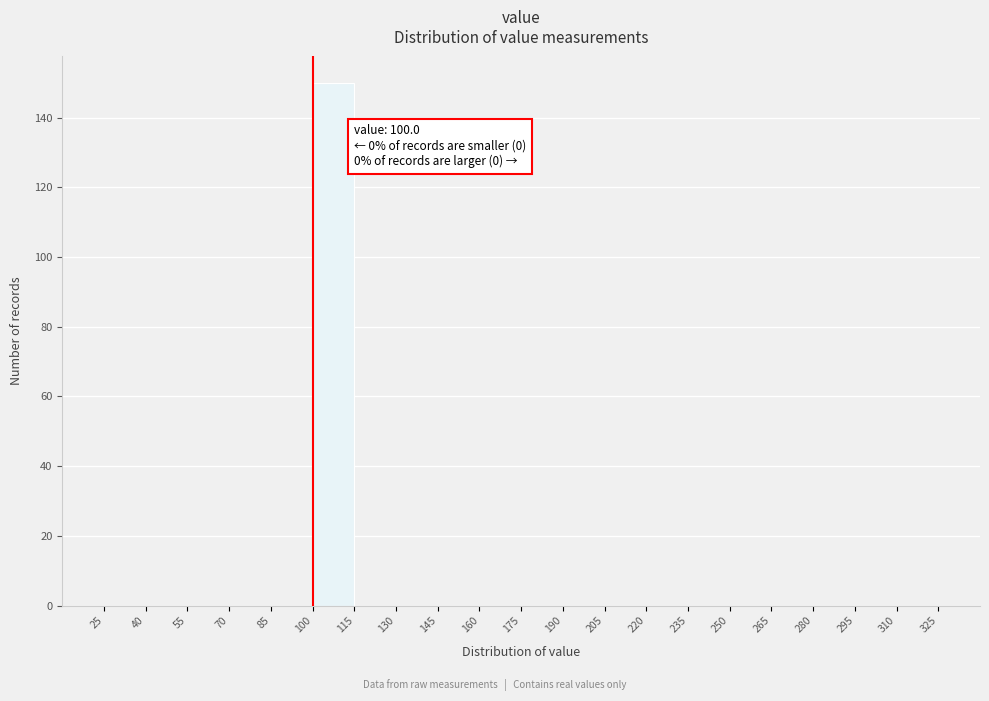

Over which range of the x-axis is the bar tallest?

100 to 115